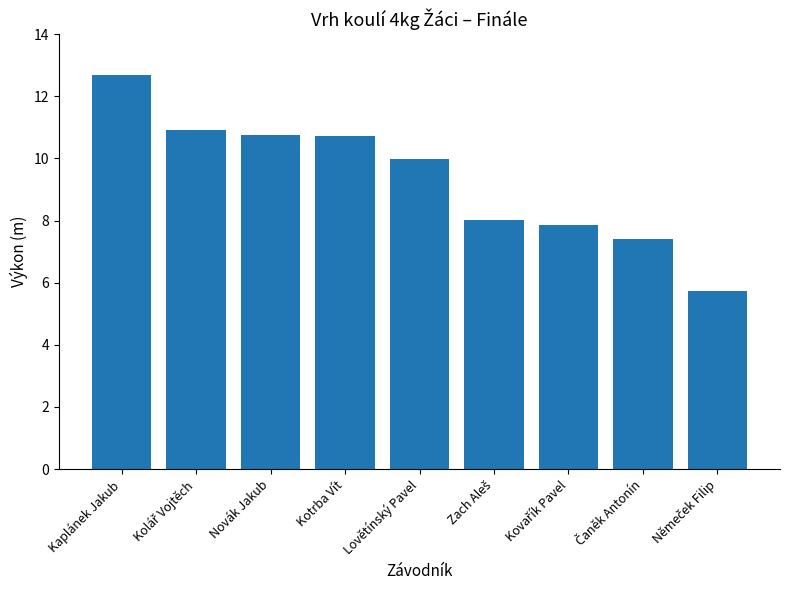

Which label corresponds to the largest value in the chart?

Kaplánek Jakub